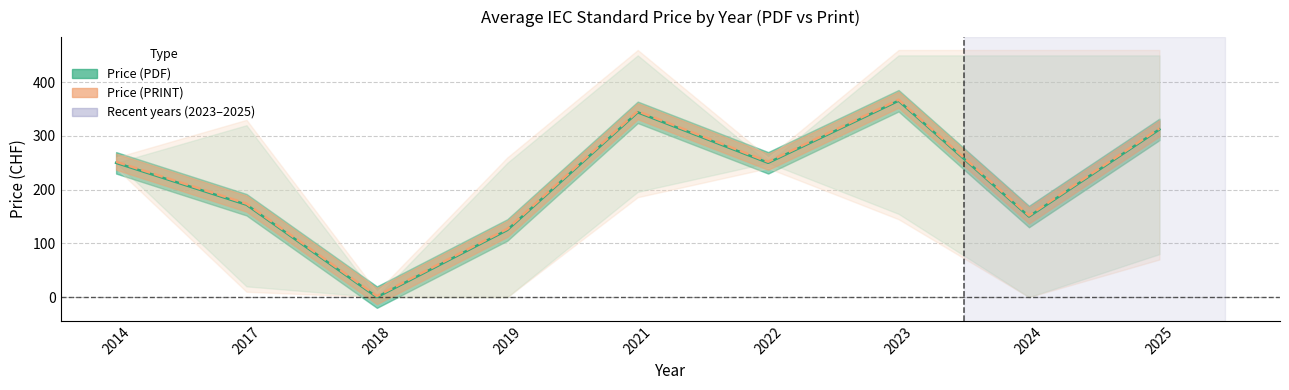

How many interior local valleys does the Avg Price (PDF) series have?

2